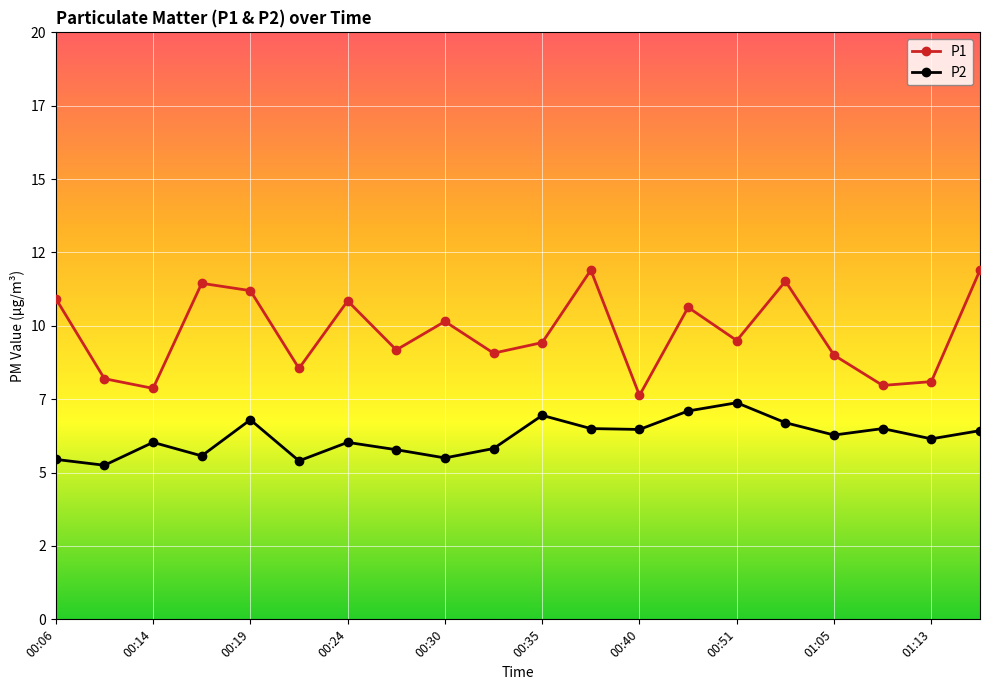

True or false: P2 and P1 intersect in this chart.

False